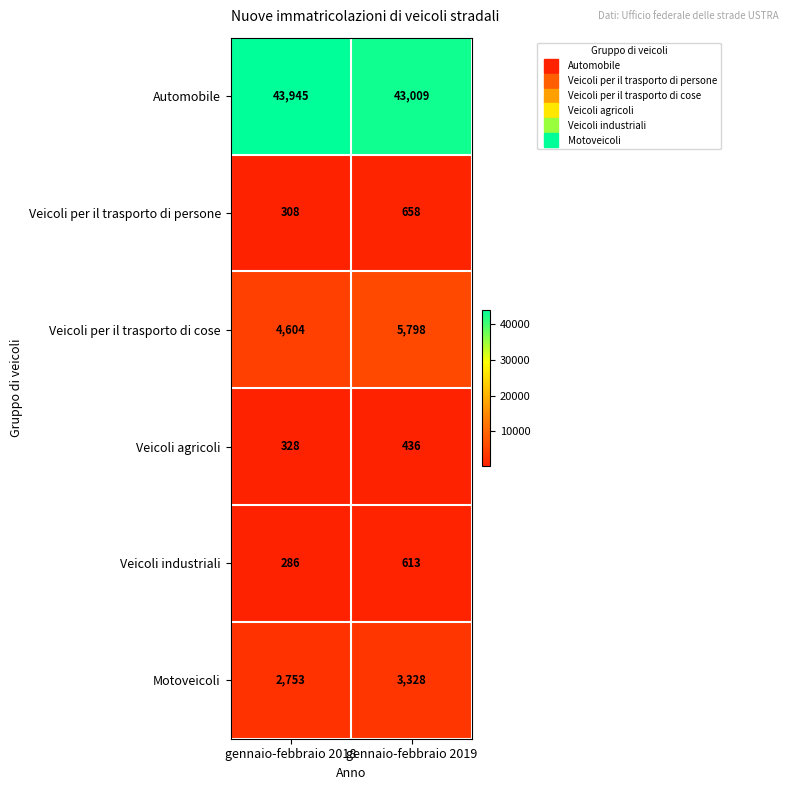

How many distinct data groups are displayed?

6